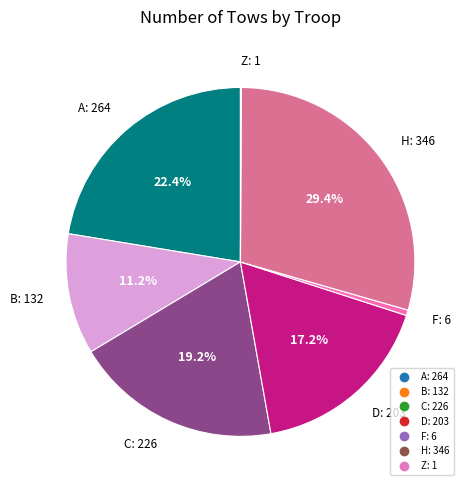

Is the sum of F and C greater than half?

No